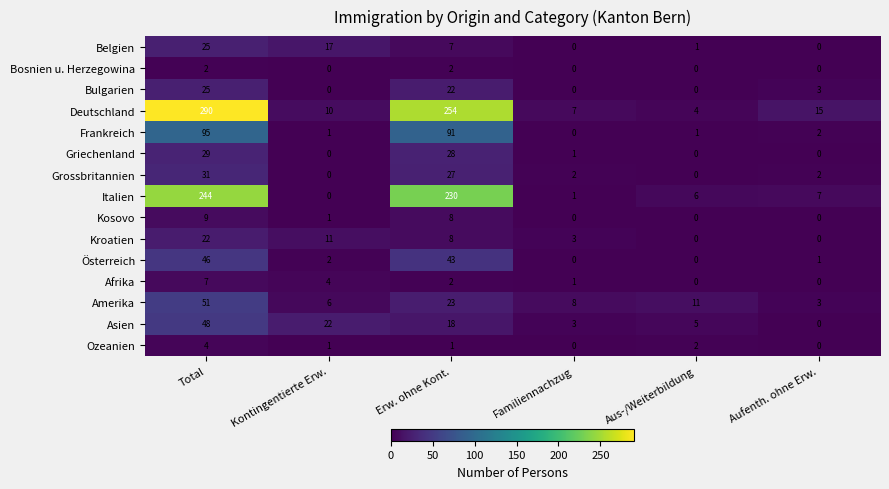

The value of Bosnien u. Herzegowina at Erw. ohne Kont. is 3. True or false?

False